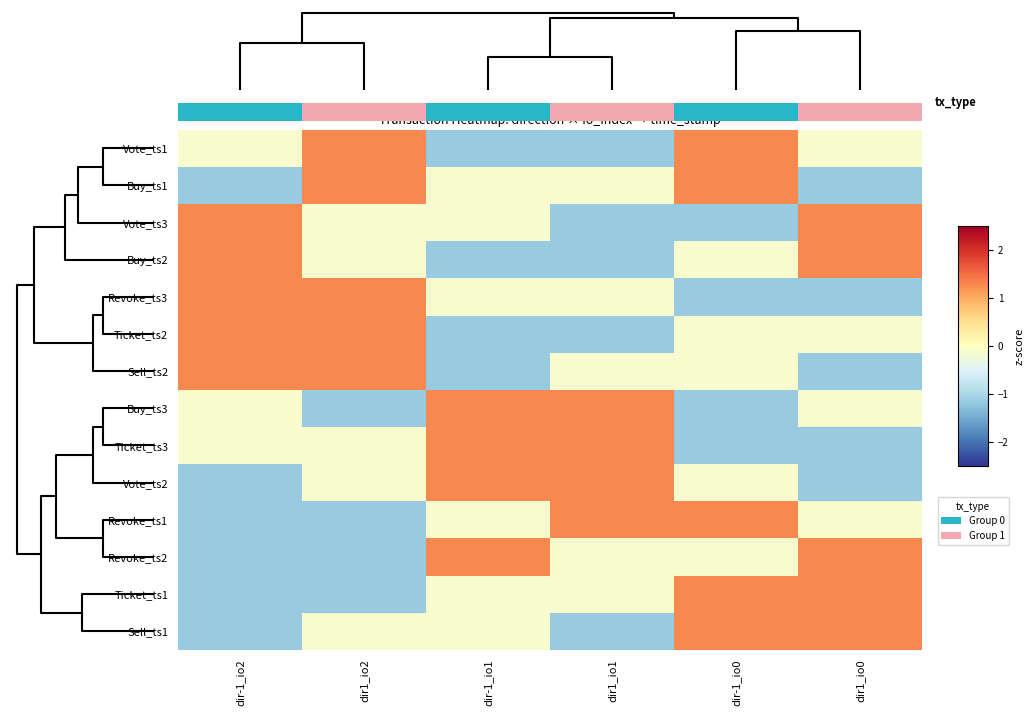

At how many categories does at least one series exceed 0?

6